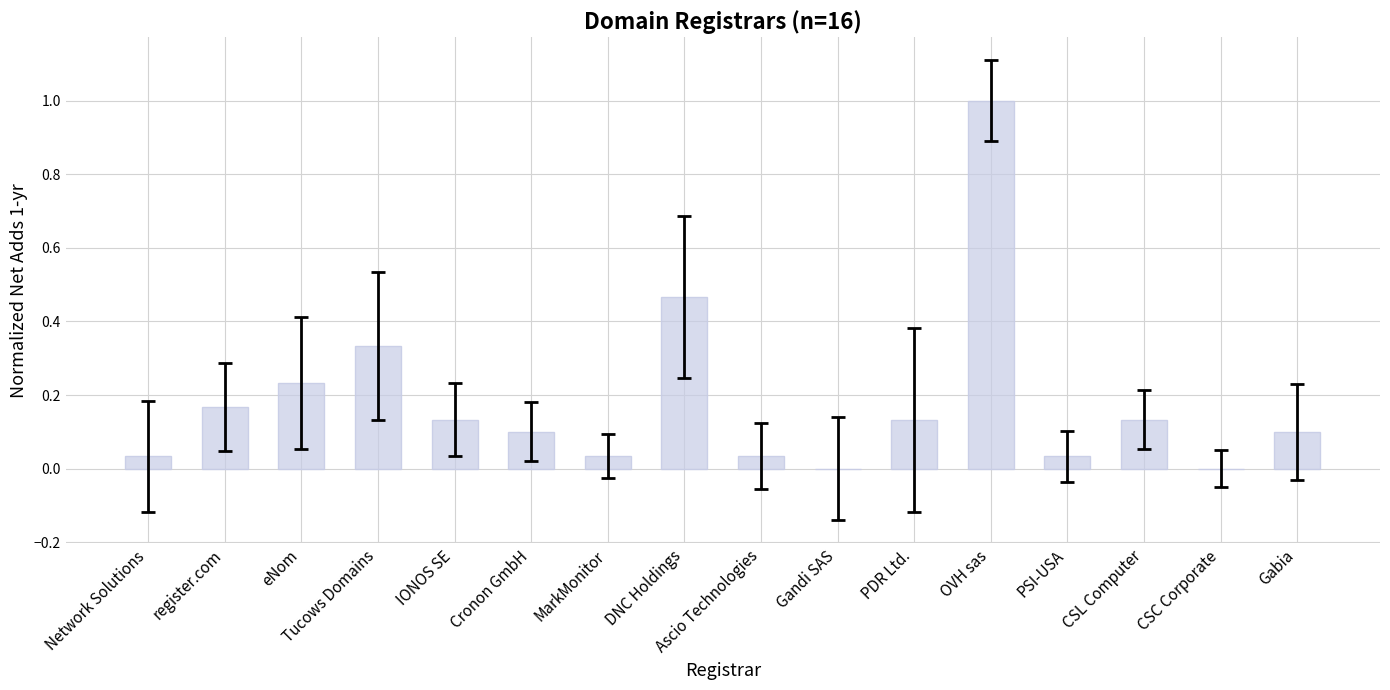

At which category does the chart reach its peak across all series?

OVH sas